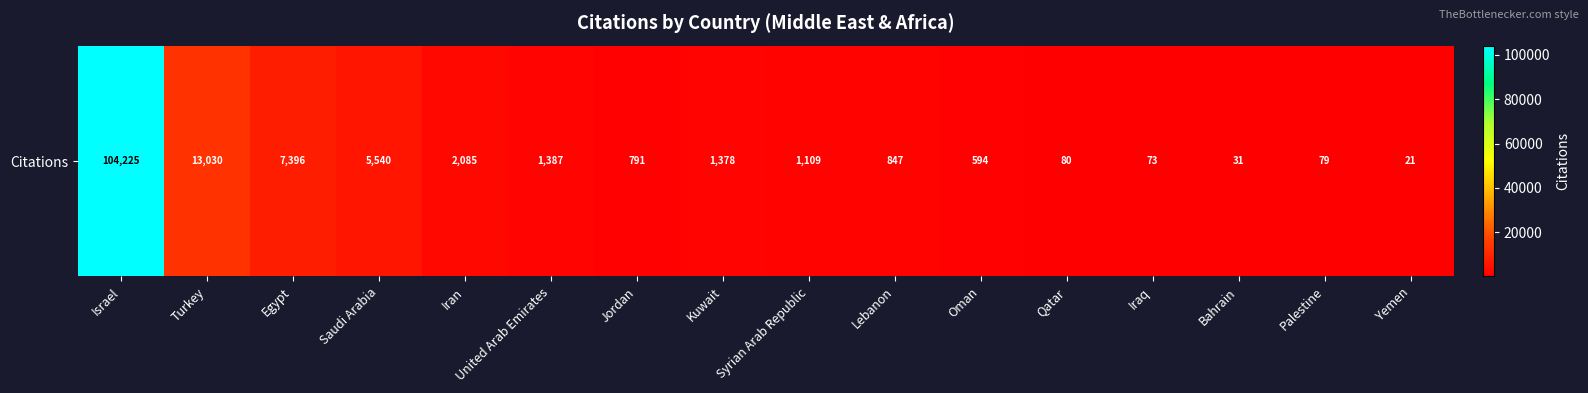

What is the difference between the maximum and minimum values?

104204